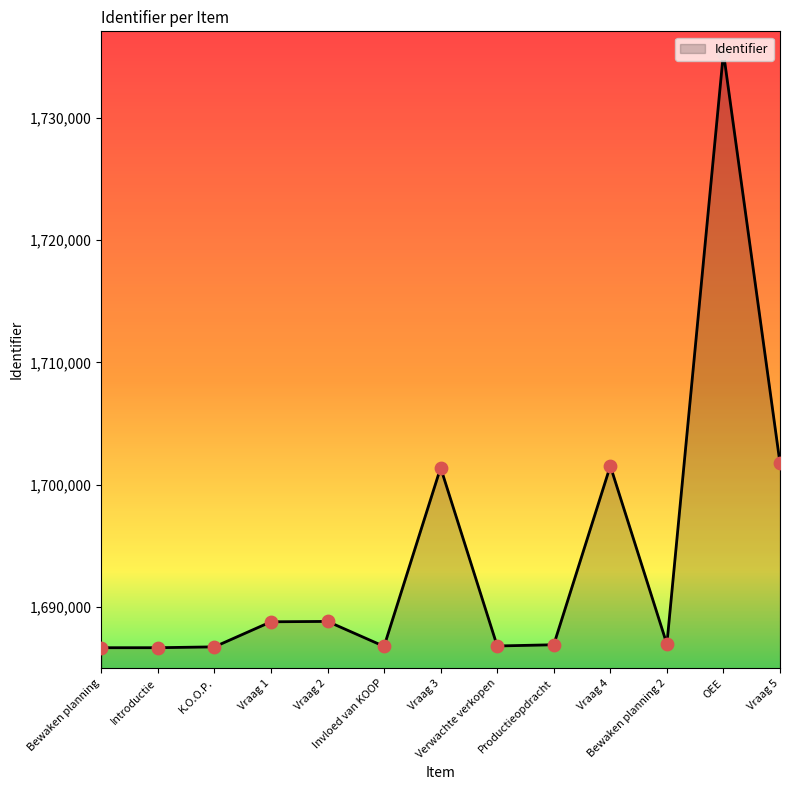

Which has a higher value, Vraag 1 or Vraag 4?

Vraag 4